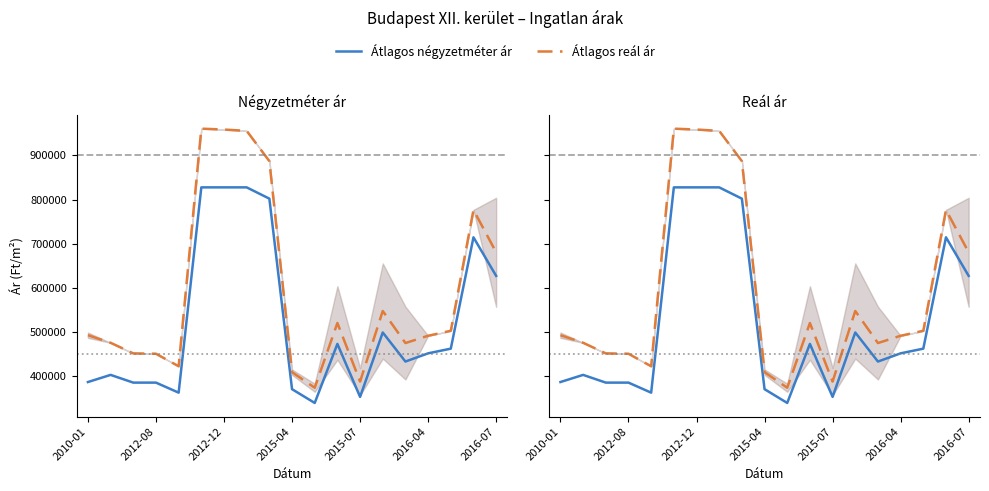

List the series in order of their peak value, lowest first.

Átlagos négyzetméter ár, Átlagos reál ár